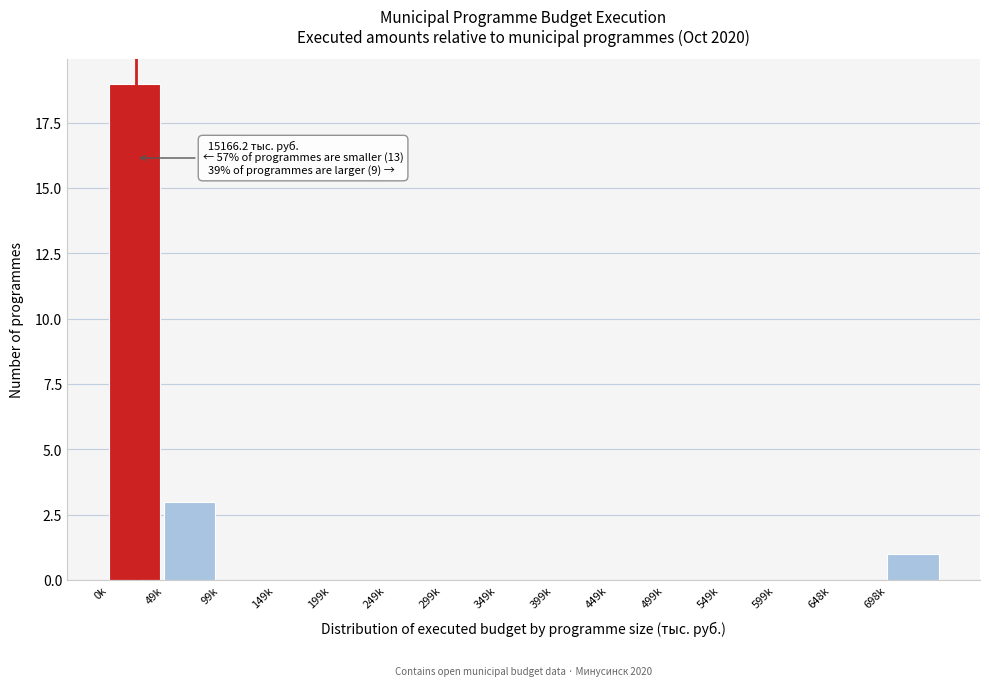

Reading right to left, extract all data points from this chart.

698k=1	648k=0	599k=0	549k=0	499k=0	449k=0	399k=0	349k=0	299k=0	249k=0	199k=0	149k=0	99k=0	49k=3	0k=19